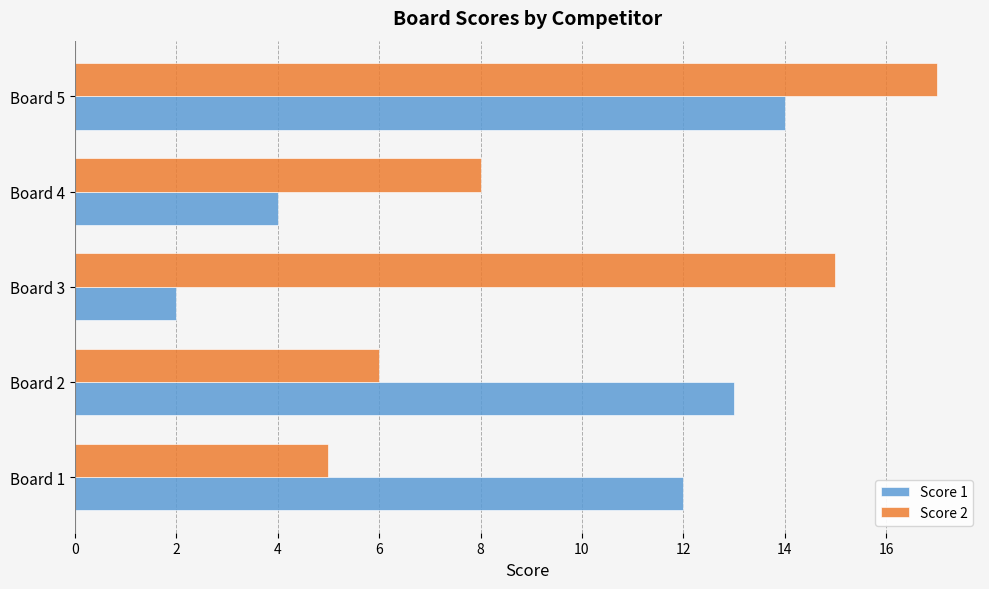

The value of Score 2 at Board 5 is 17. True or false?

True